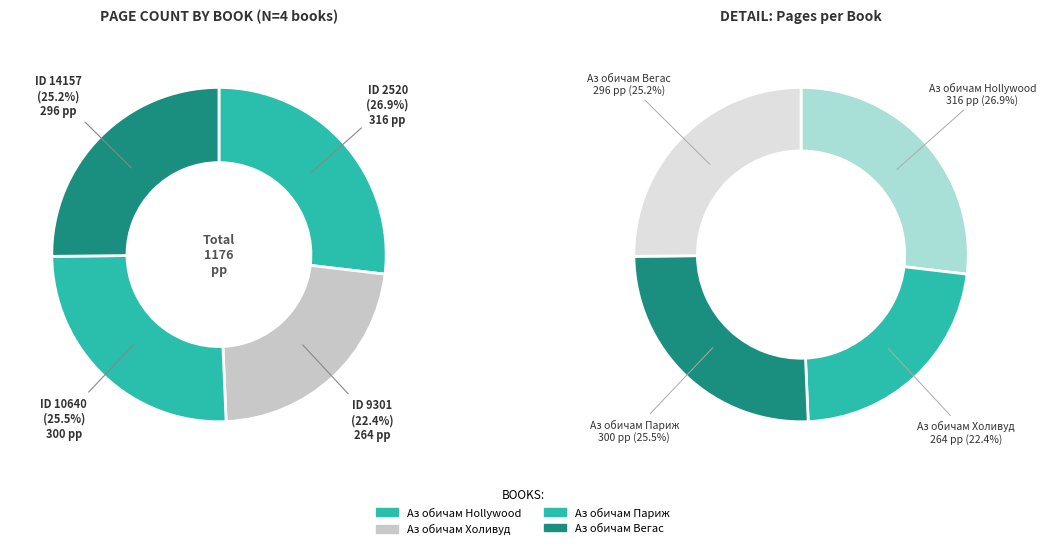

Does 14157 account for over 50% of the chart?

No